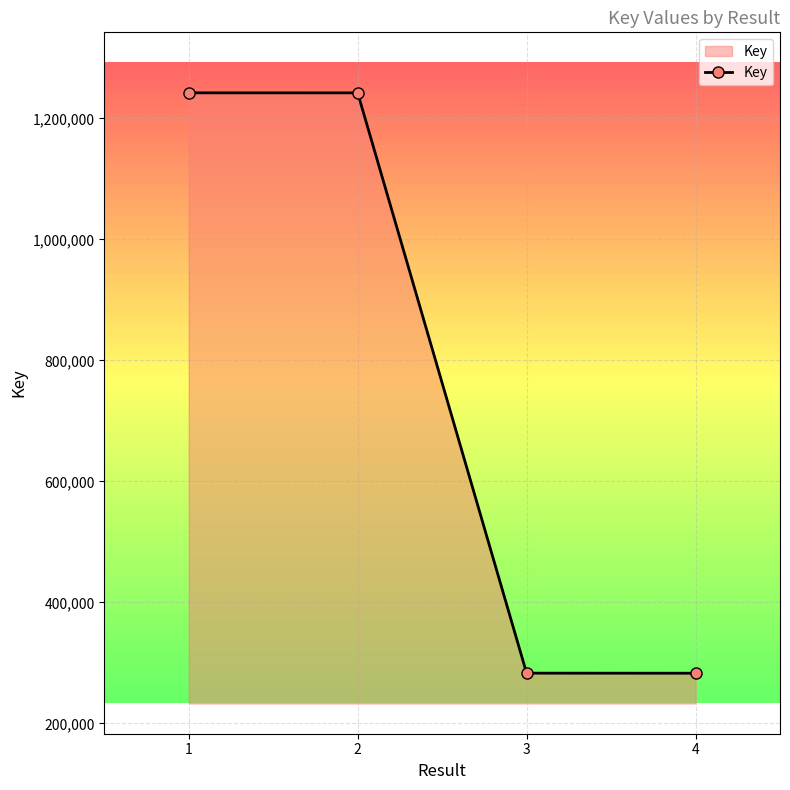

How many distinct data groups are displayed?

1